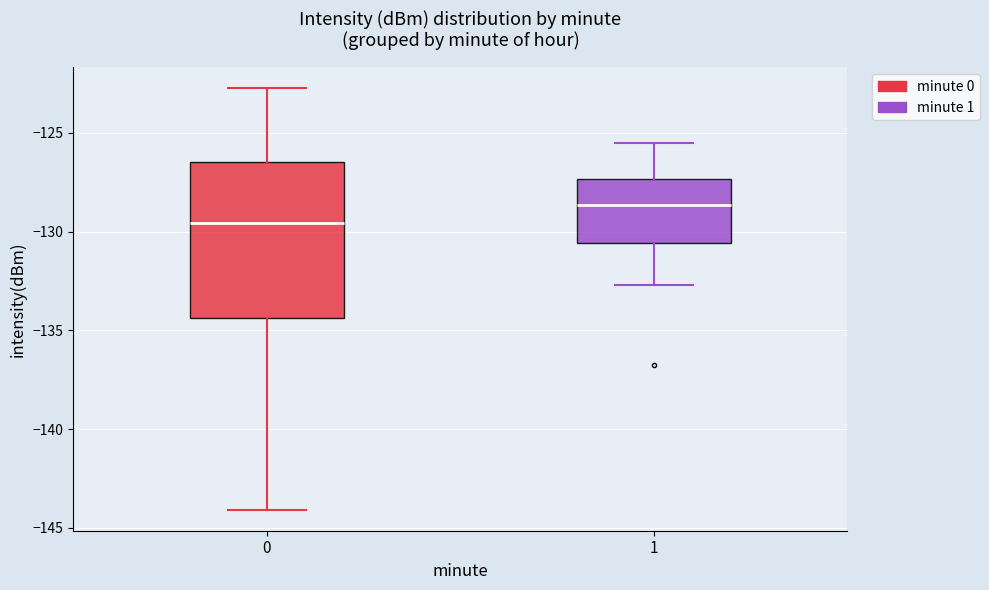

Comparing the boxes themselves (not the whiskers), which one is the tallest?

0